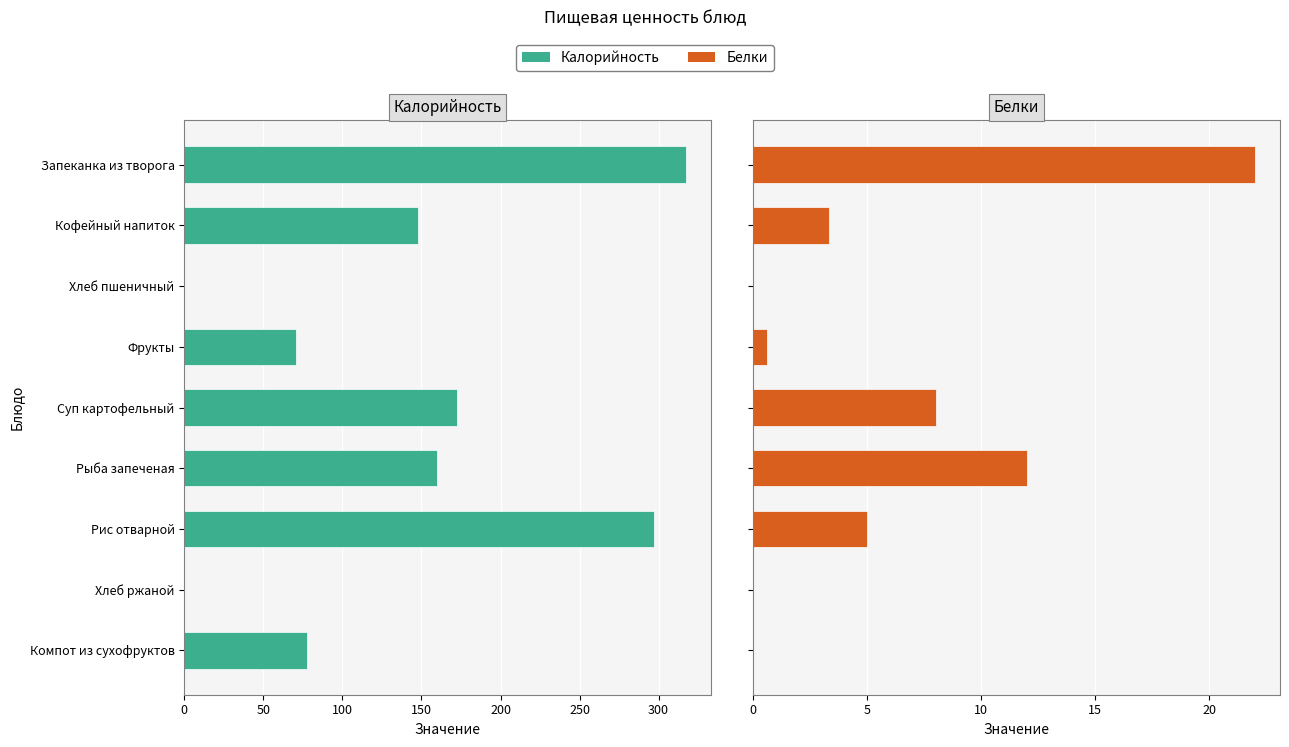

Reading left to right, list all the values displayed in this chart.

Калорийность: 317.3	148.0	0.0	70.5	172.6	160.0	297.0	0.0	77.4
Белки: 22.0	3.3	0.0	0.6	8.0	12.0	5.0	0.0	0.0